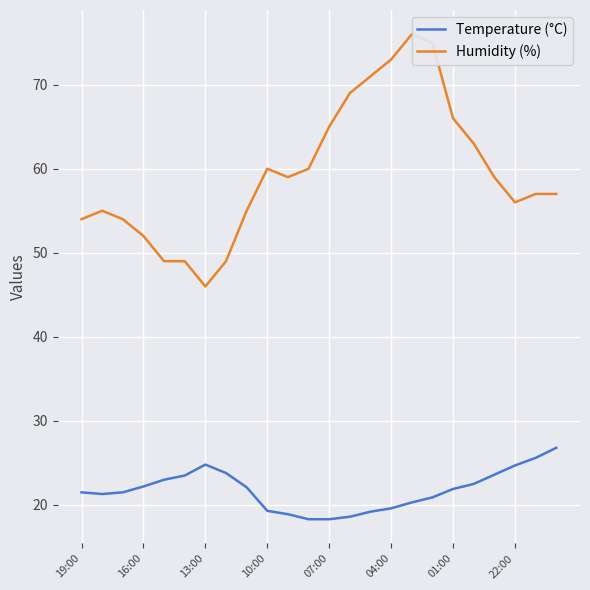

The Temperature (°C) series shows 31.9 at 10:00. True or false?

False